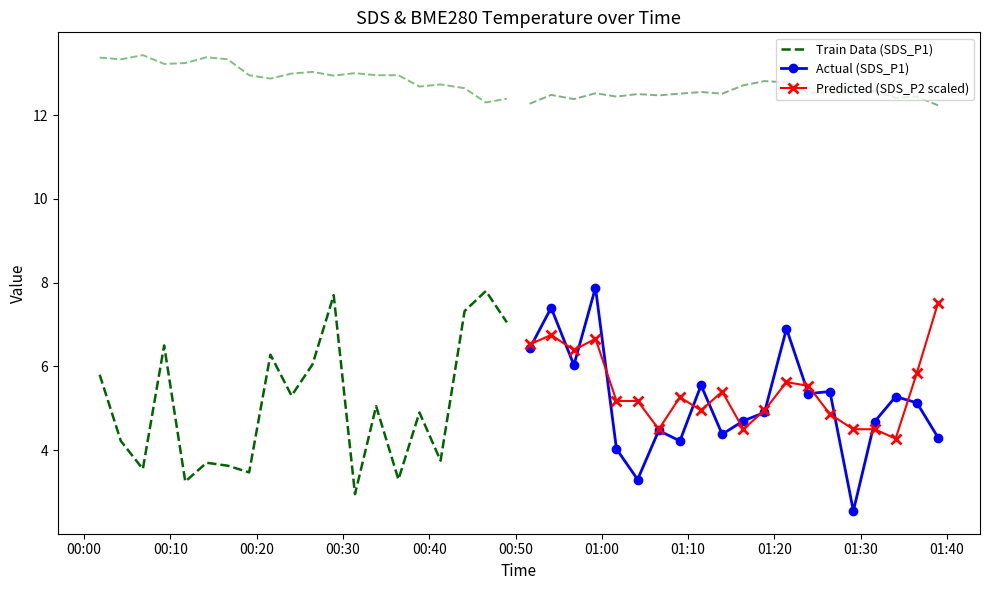

True or false: Actual (SDS_P1) has more than 0 interior local peaks.

True